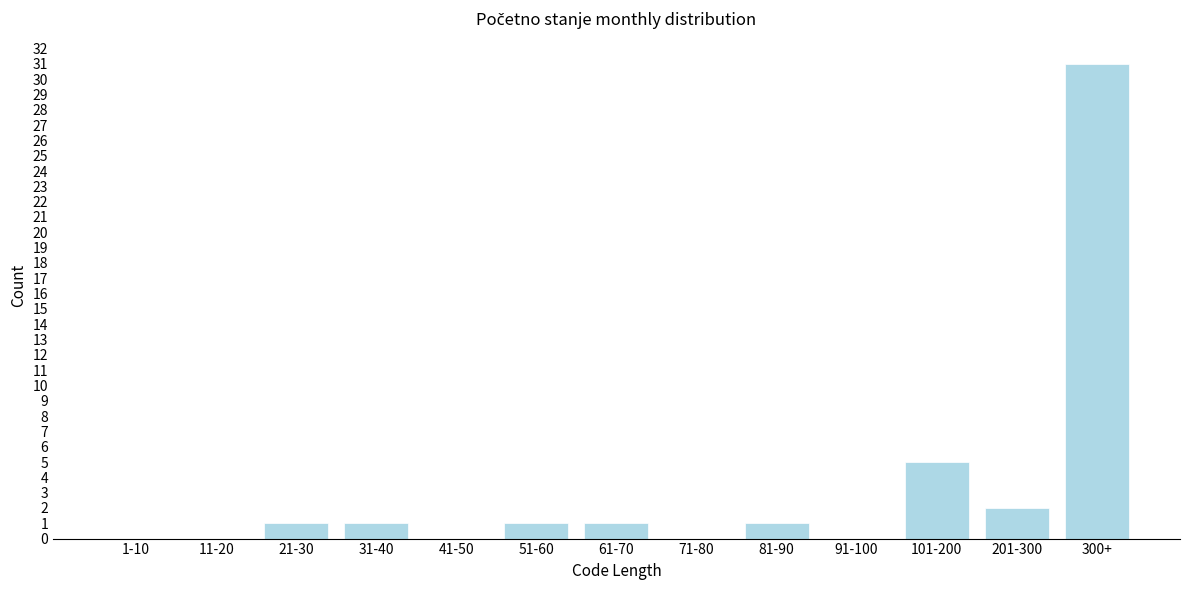

Reading left to right, what are all the values shown in this chart?

1-10=0	11-20=0	21-30=1	31-40=1	41-50=0	51-60=1	61-70=1	71-80=0	81-90=1	91-100=0	101-200=5	201-300=2	300+=31